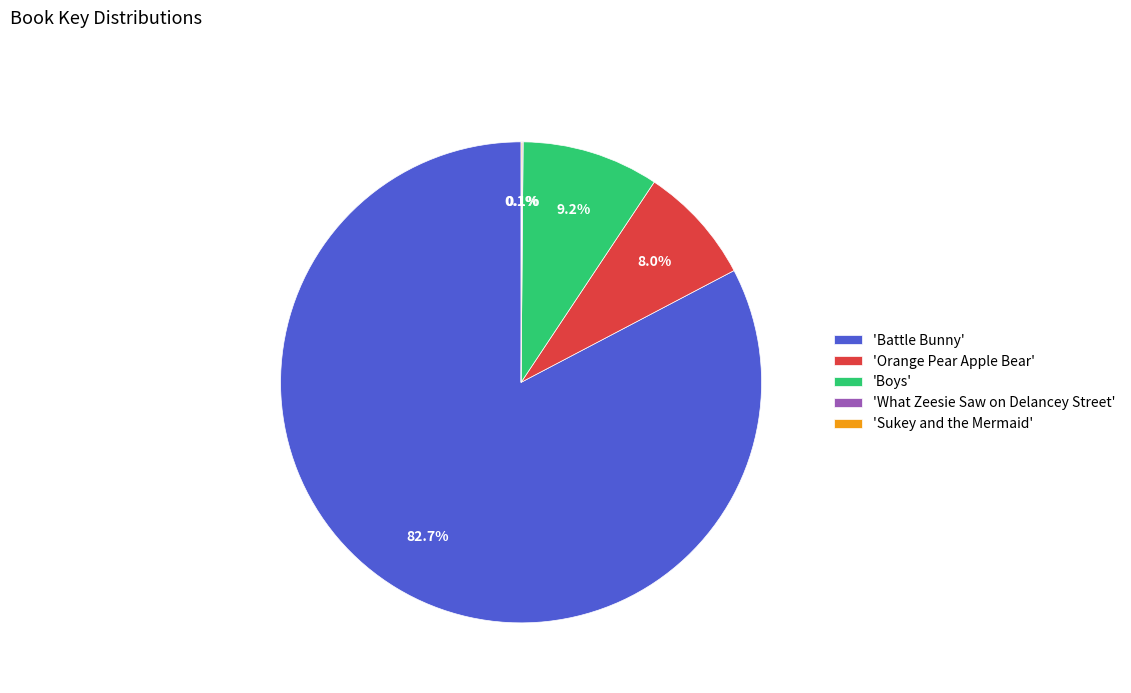

Does 'Orange Pear Apple Bear' represent more than half of the total?

No